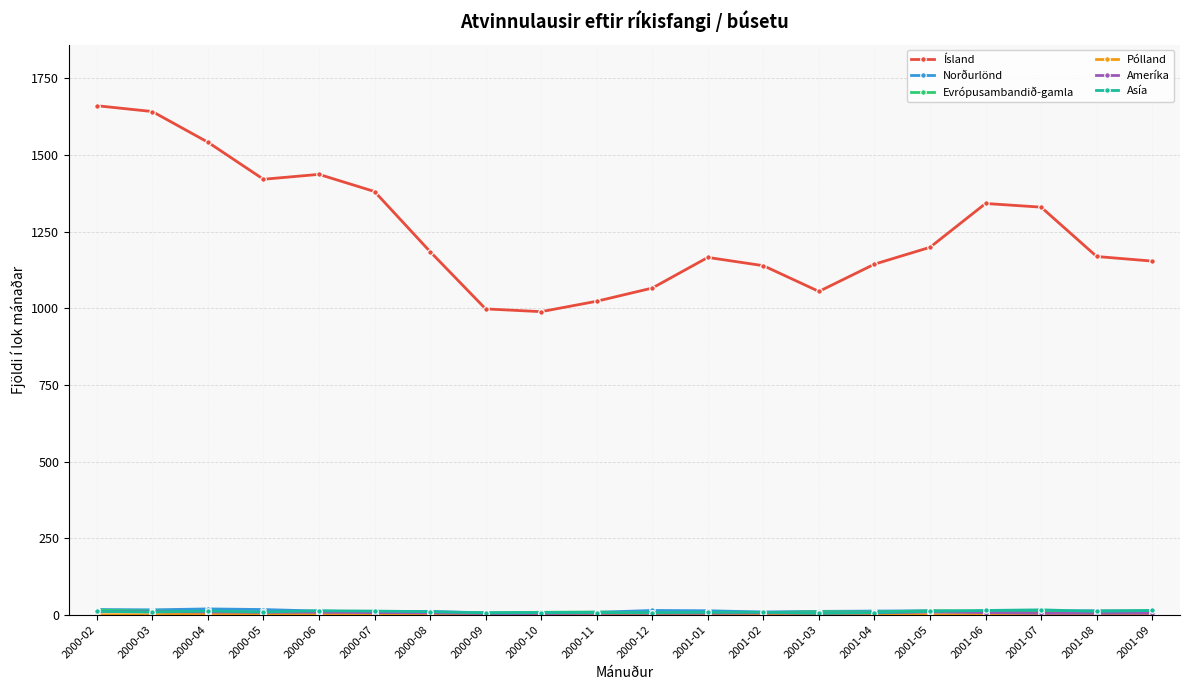

At how many categories does at least one series exceed 1107?

15